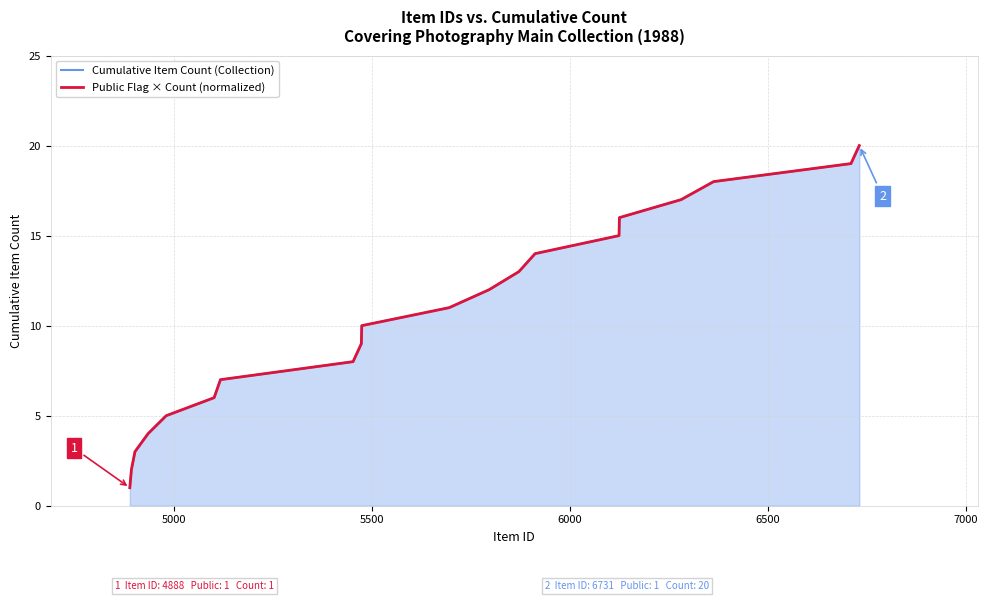

True or false: Public Flag × Count (normalized) and Cumulative Item Count (Collection) cross at least once.

False